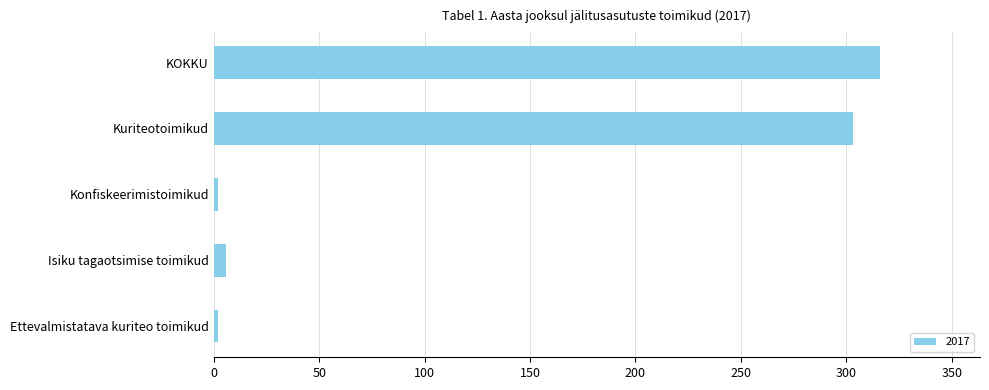

Is it true that the value at KOKKU is 316?

True